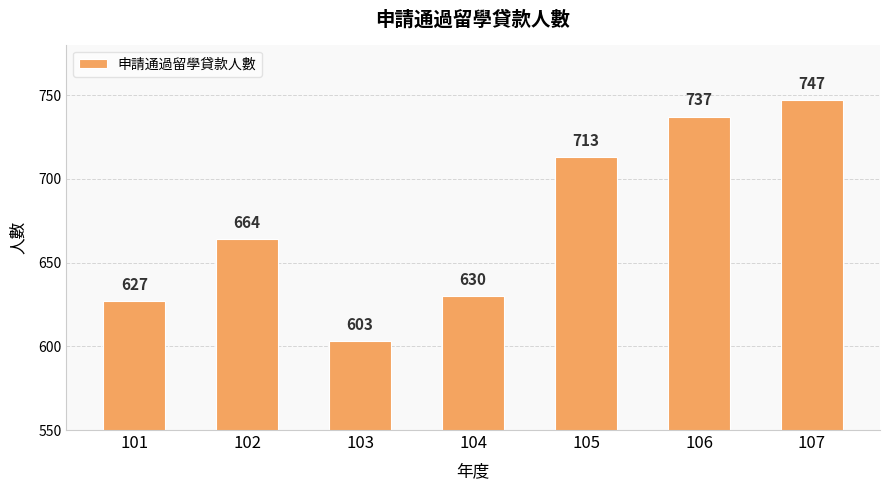

How many distinct data groups are displayed?

1